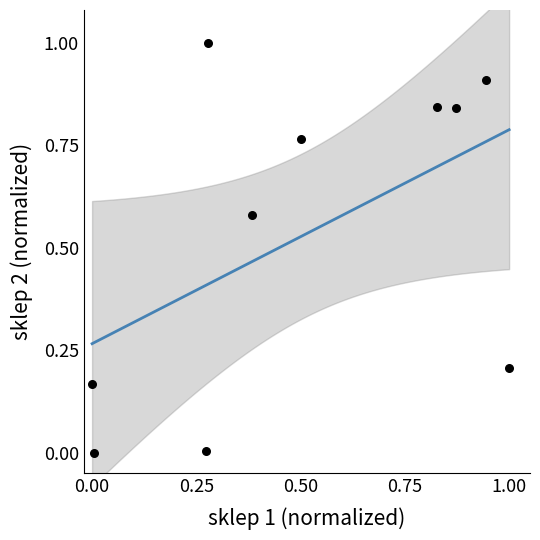

What is the average X value?

0.5